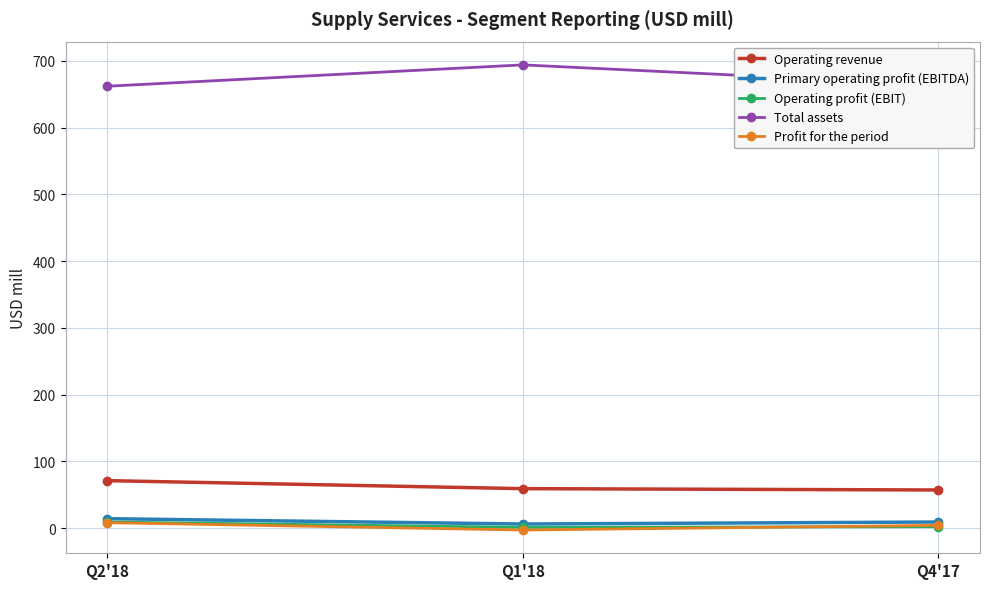

What are all the series names shown in the legend?

Operating revenue, Primary operating profit (EBITDA), Operating profit (EBIT), Total assets, Profit for the period